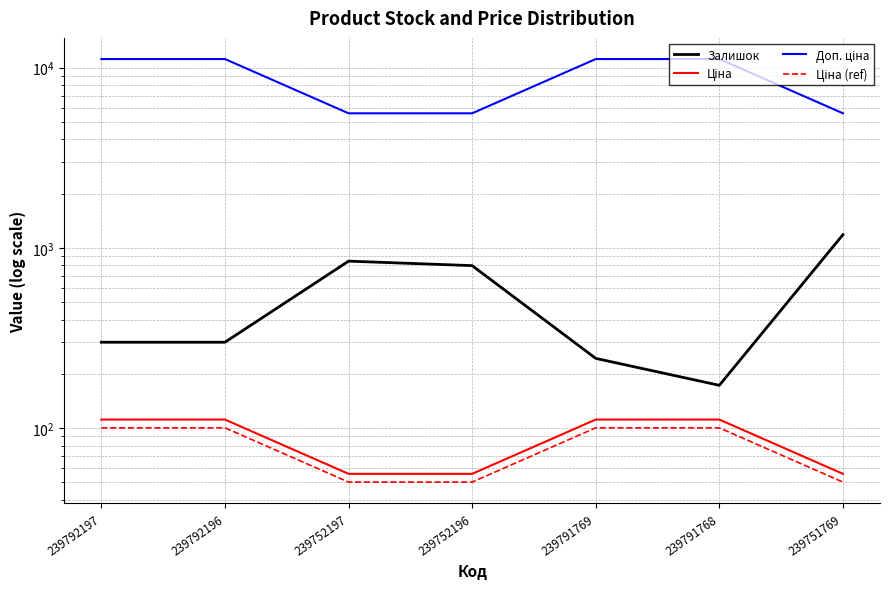

Does the chart display data point markers on the line(s)?

No